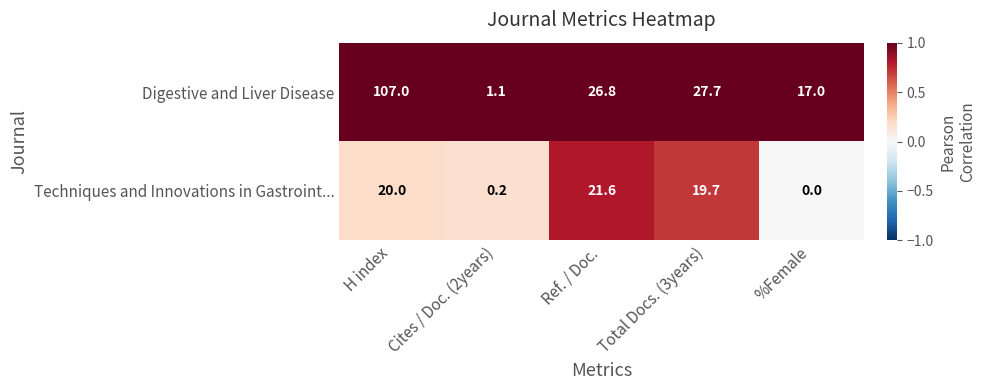

Which series has the widest spread of values?

Digestive and Liver Disease